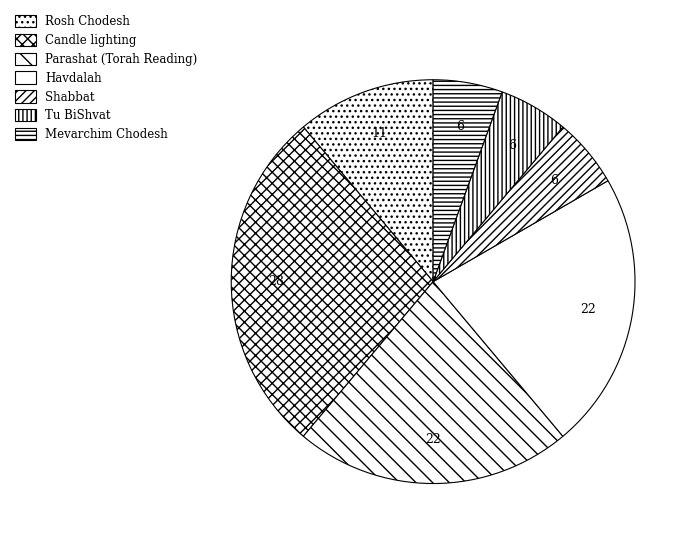

Does Tu BiShvat represent more than half of the total?

No